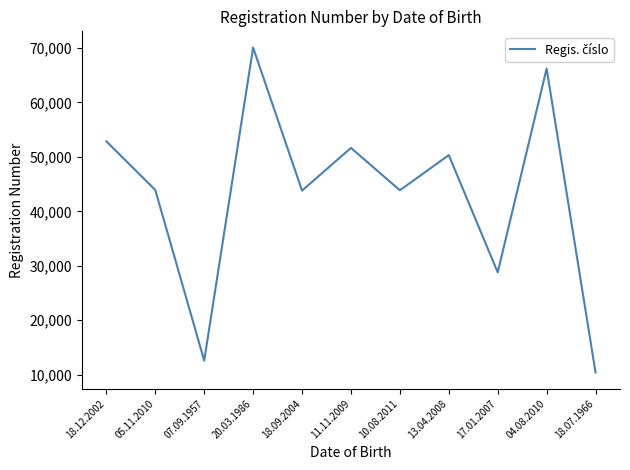

What value does the data have at 20.03.1986, to the nearest 50?

70100